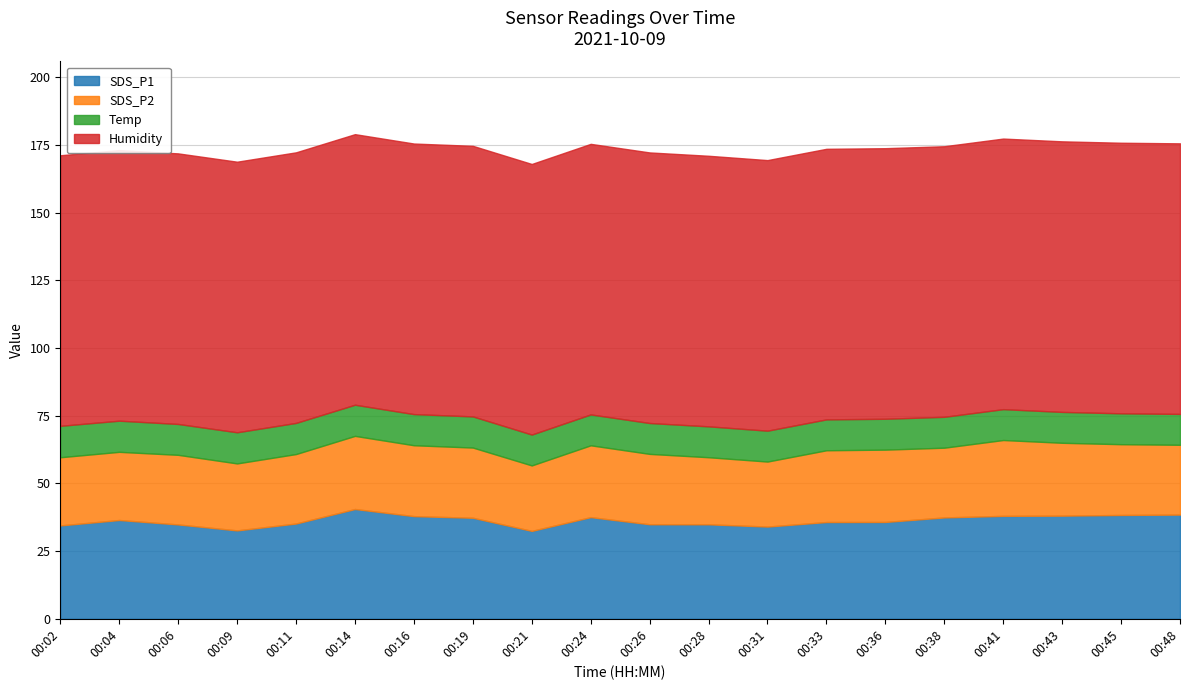

Where is SDS_P1 nearest to the value 36?

00:36